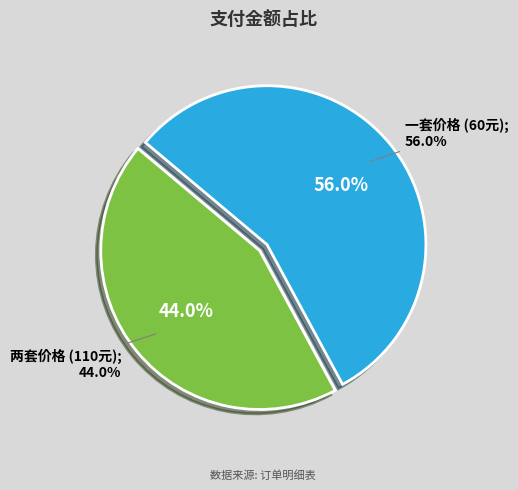

True or false: 英记 accounts for 22% of the total.

False